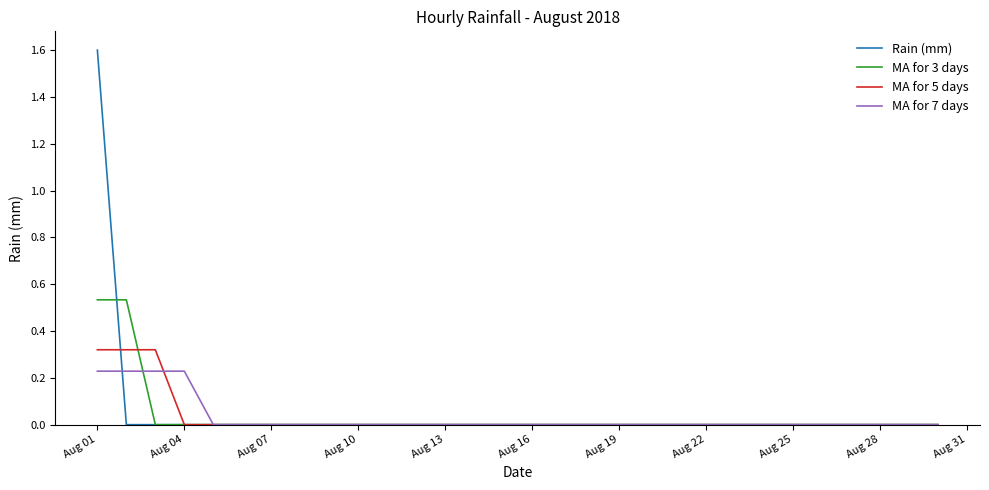

What is the maximum value shown in the chart?

1.6